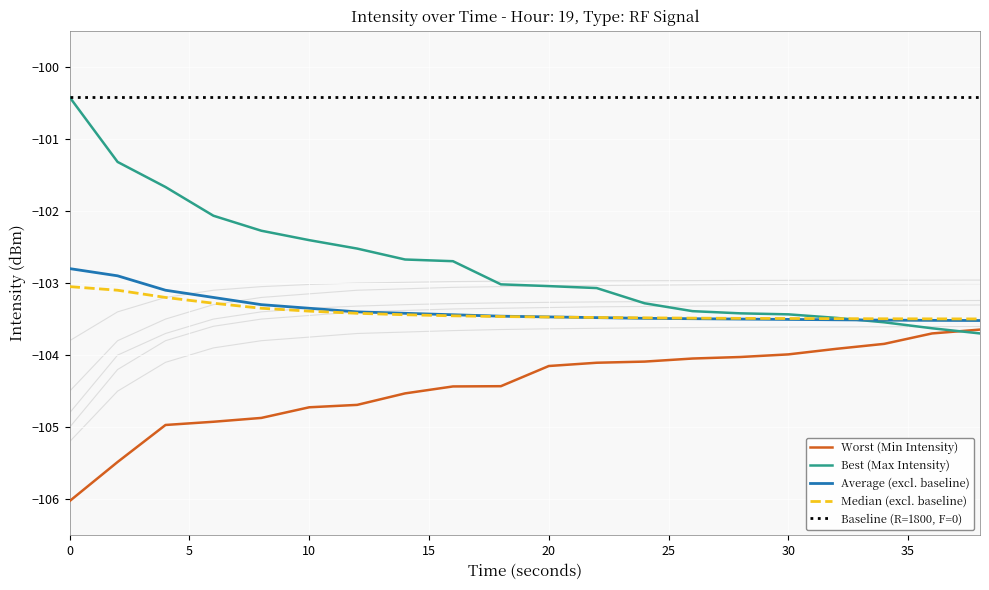

Which series ends up on top after the final intersection of Best (Max Intensity) and Median (excl. baseline)?

Median (excl. baseline)